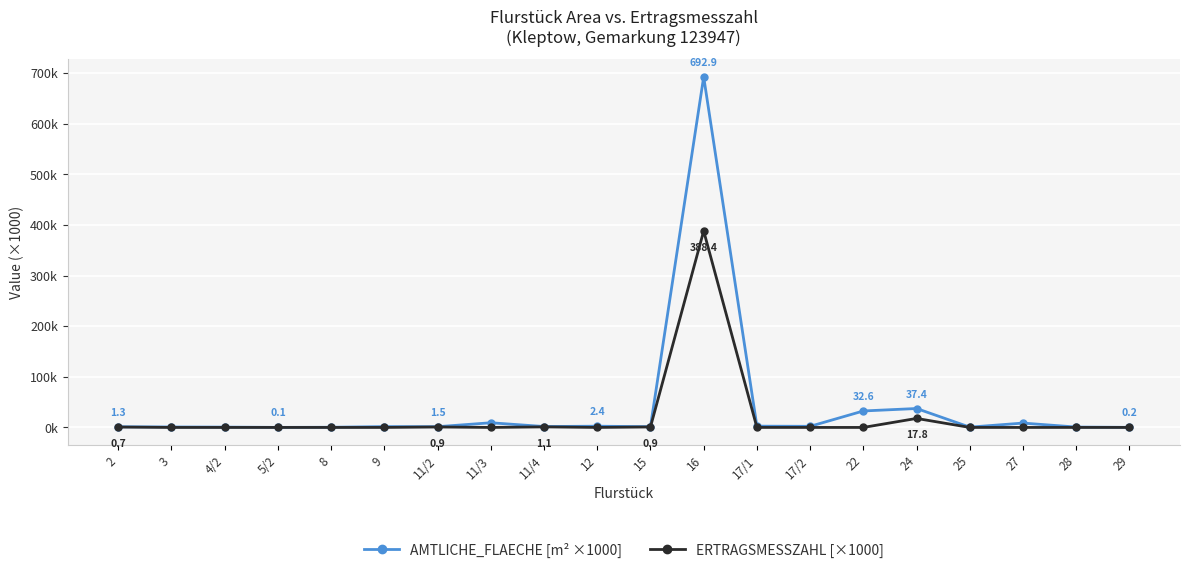

True or false: ERTRAGSMESSZAHL [×1000] and AMTLICHE_FLAECHE [m² ×1000] intersect in this chart.

False